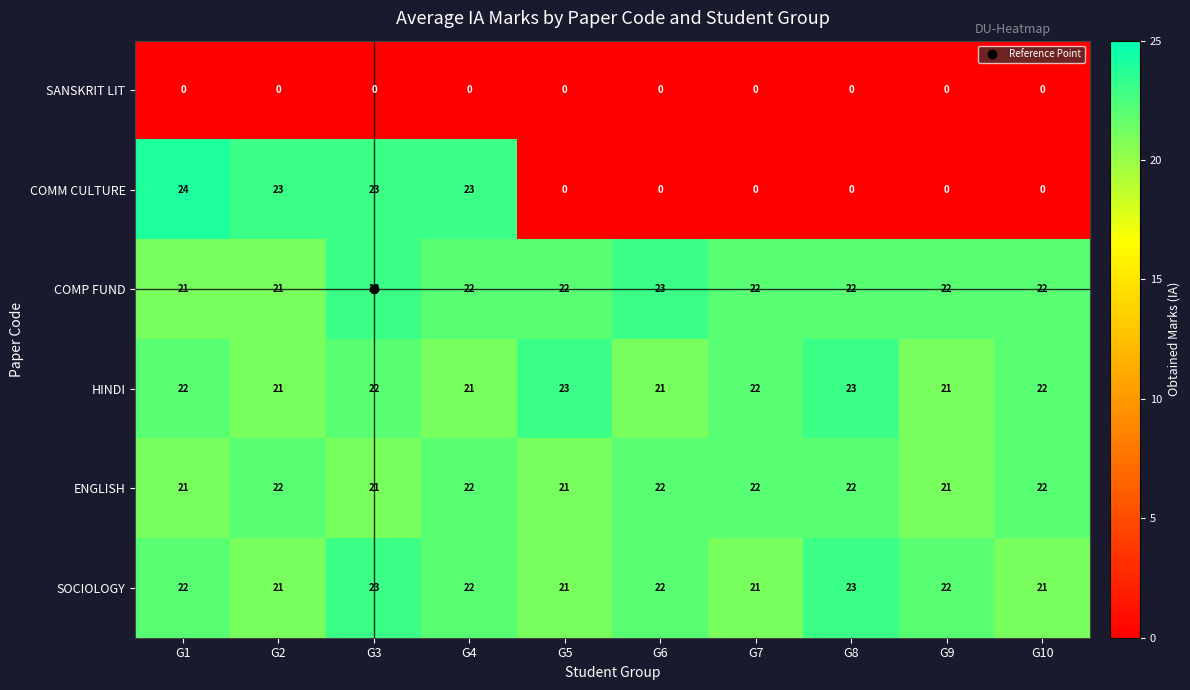

What is the difference between the highest and lowest values at G9?

22